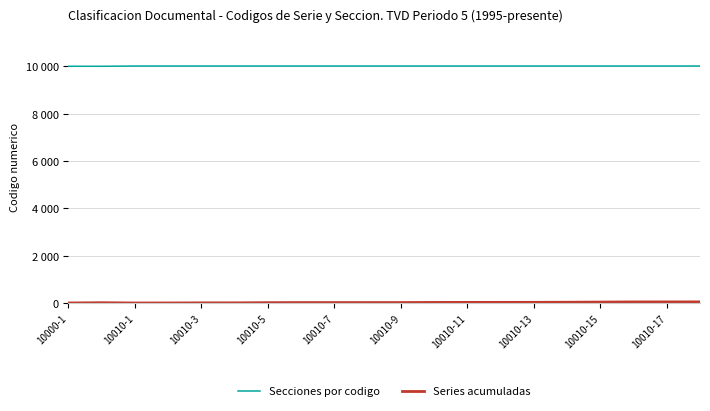

Reading left to right, extract all data points from this chart.

Secciones por codigo: 10000	10000	10010	10010	10010	10010	10010	10010	10010	10010	10010	10010	10010	10010	10010	10010	10010	10010	10010	10010
Series acumuladas: 2	12	1	2	6	6	15	18	18	18	19	24	26	27	28	32	38	45	46	47